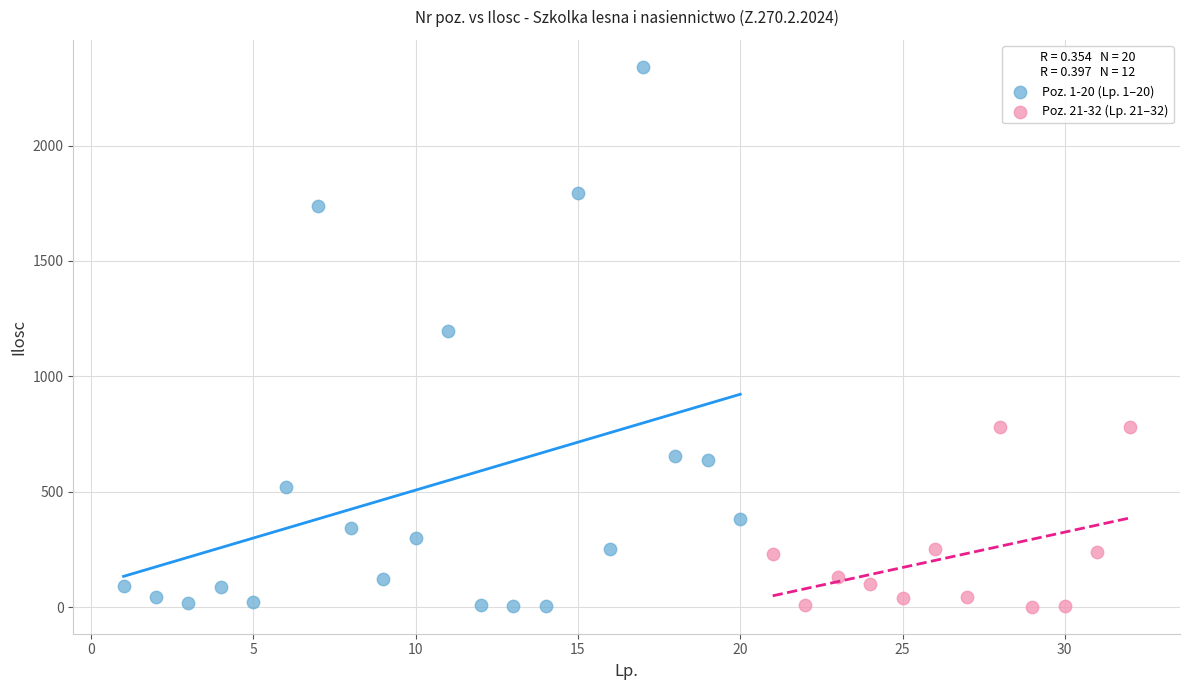

Which series has the largest Y range (max minus min)?

Poz. 1-20 (Lp. 1–20)